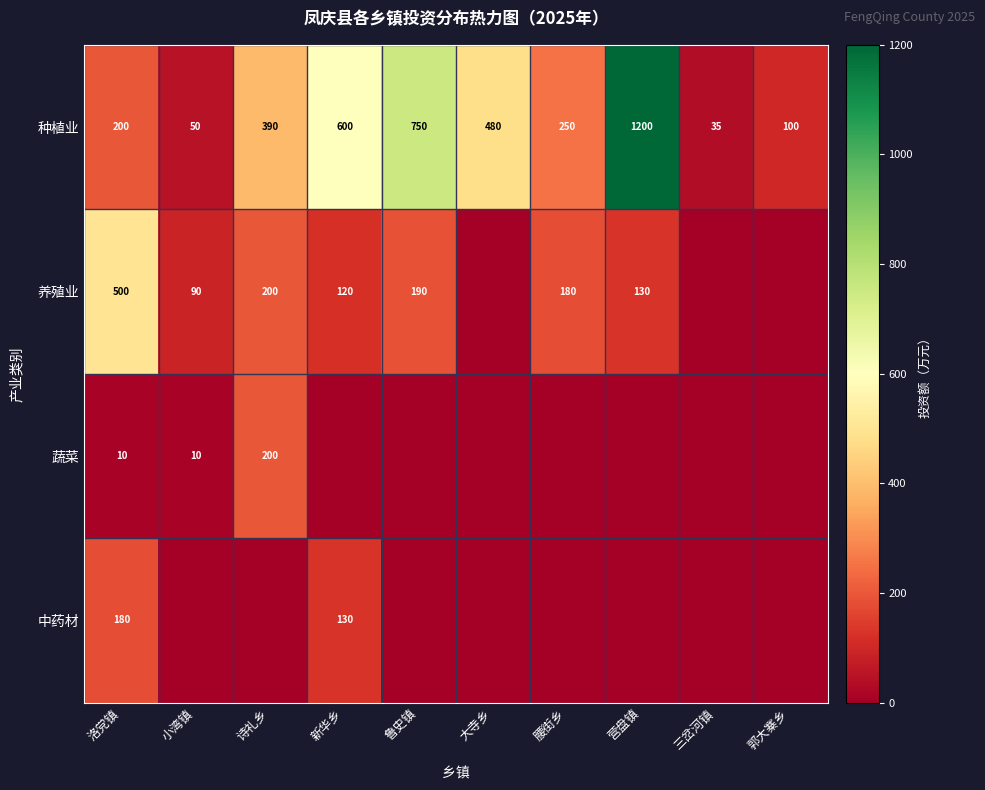

True or false: 蔬菜 has a value of 80 at 诗礼乡.

False